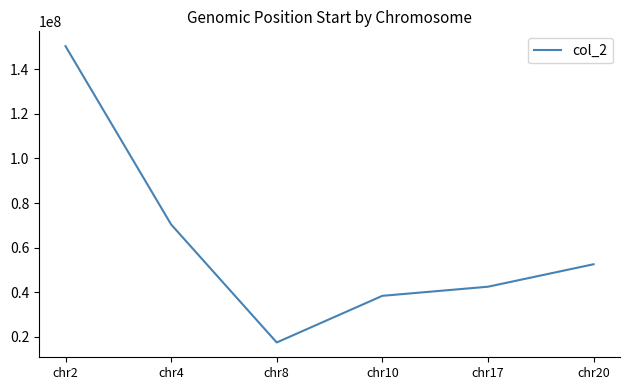

What is the difference between the maximum and minimum values?

132898510